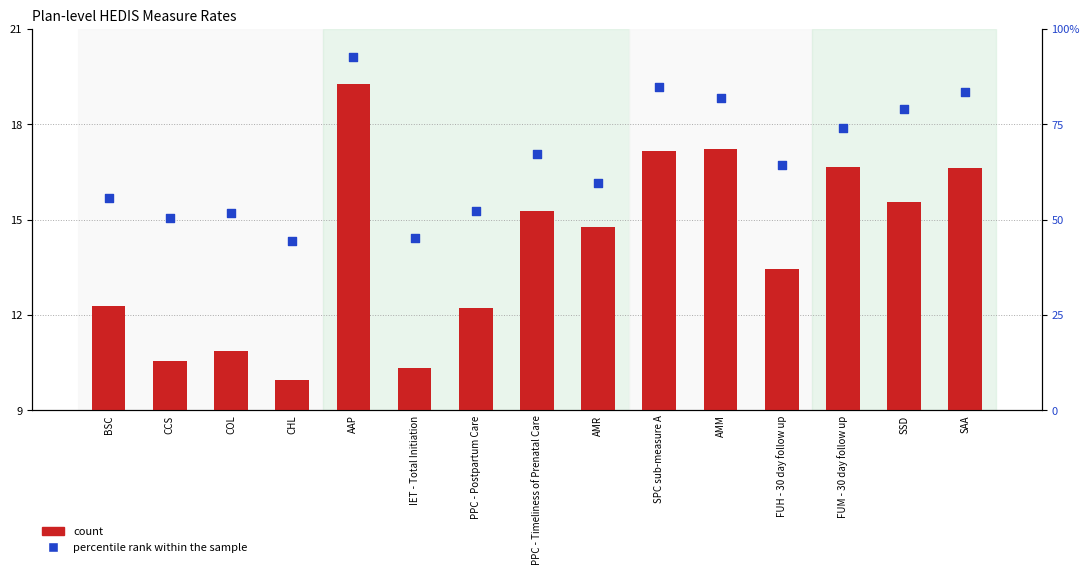

Which series reaches the maximum Y coordinate?

percentile rank within the sample